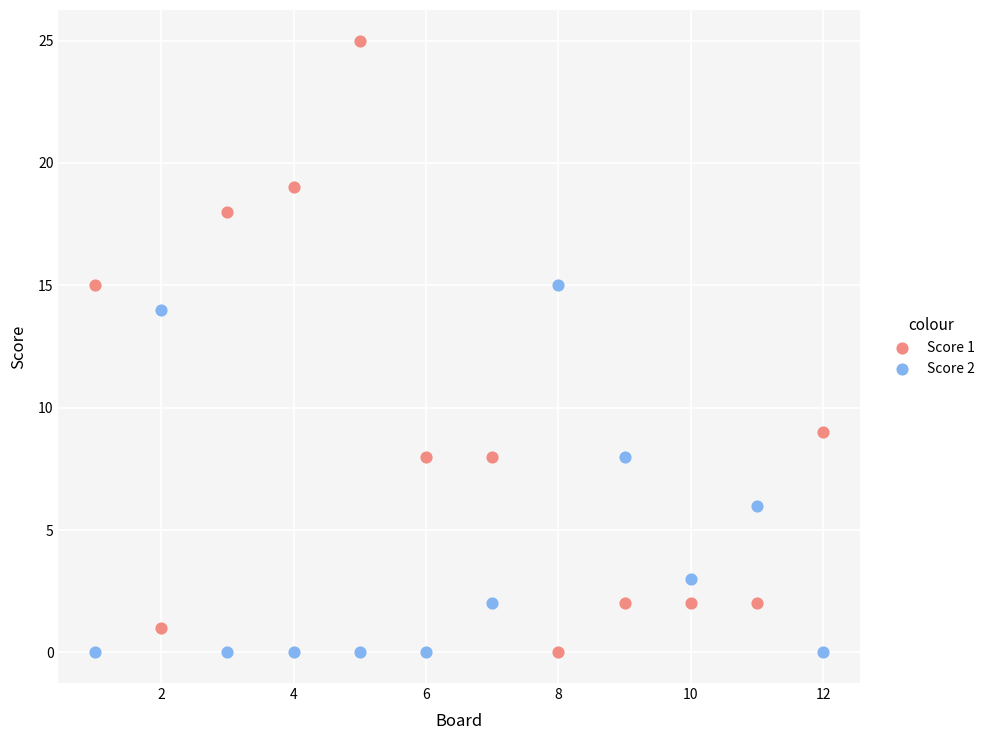

Across all series, what Y value is closest to 12?

14